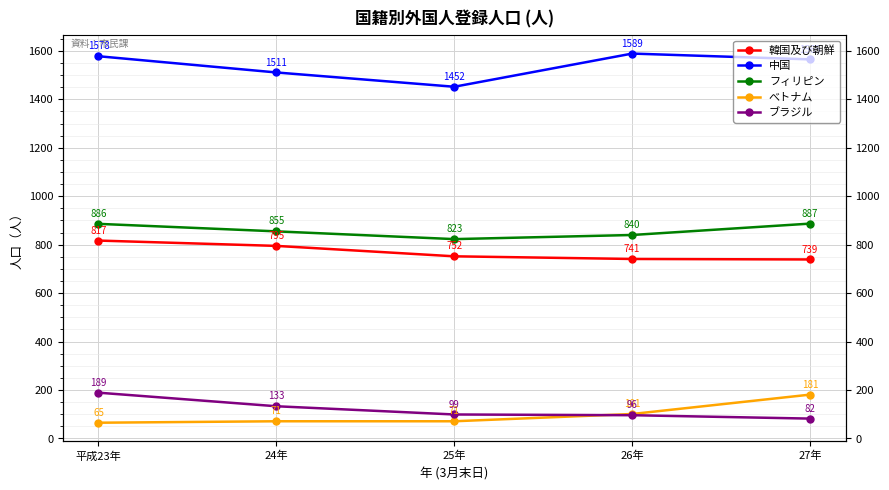

What is the value of the ブラジル point at the 3rd from the left?

99